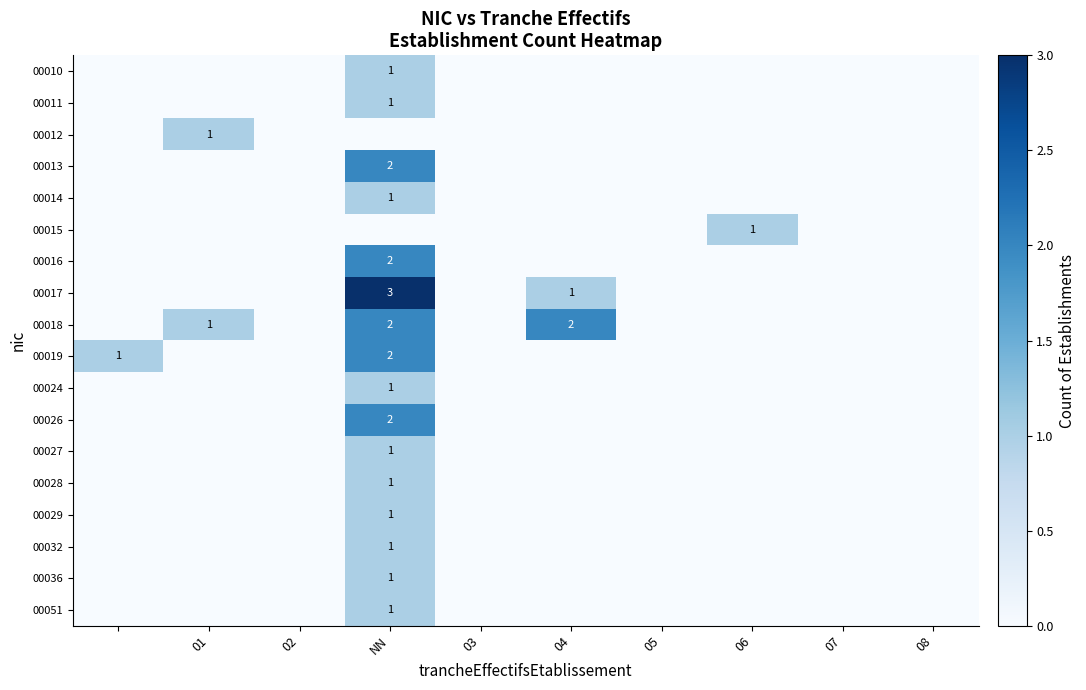

Is it true that 00028 equals 0 at NN?

False